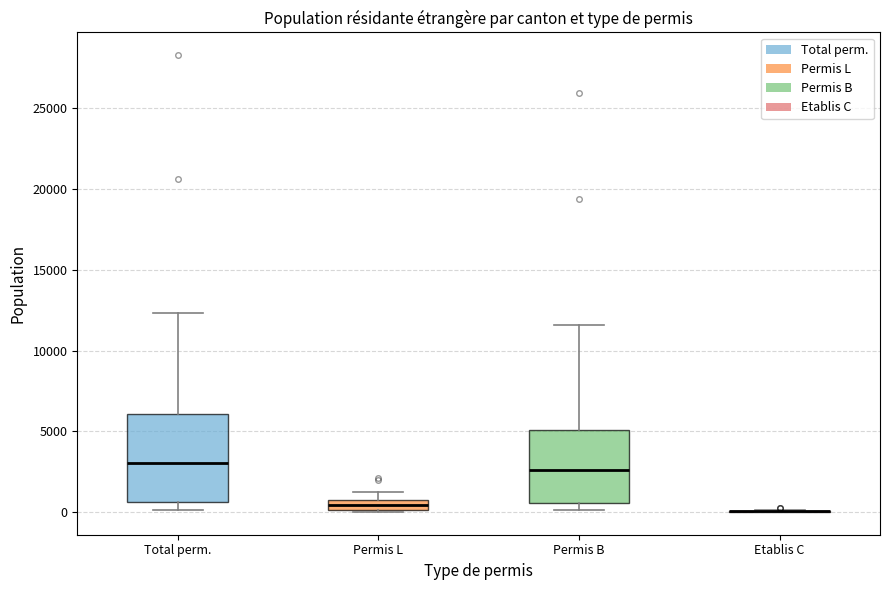

Where is the upper edge of the box for Permis L on the y-axis? The values are not printed on the chart, so give them approximately, as read against the axis.

1000